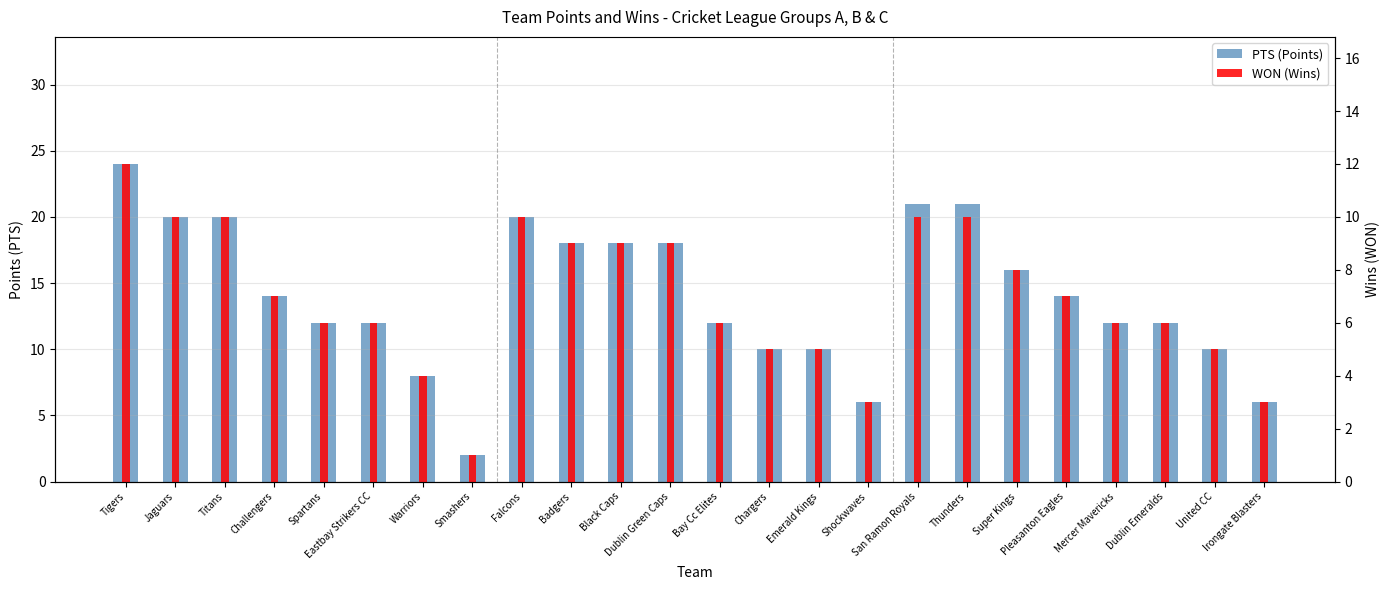

What is the difference between the highest and lowest values at Jaguars?

10